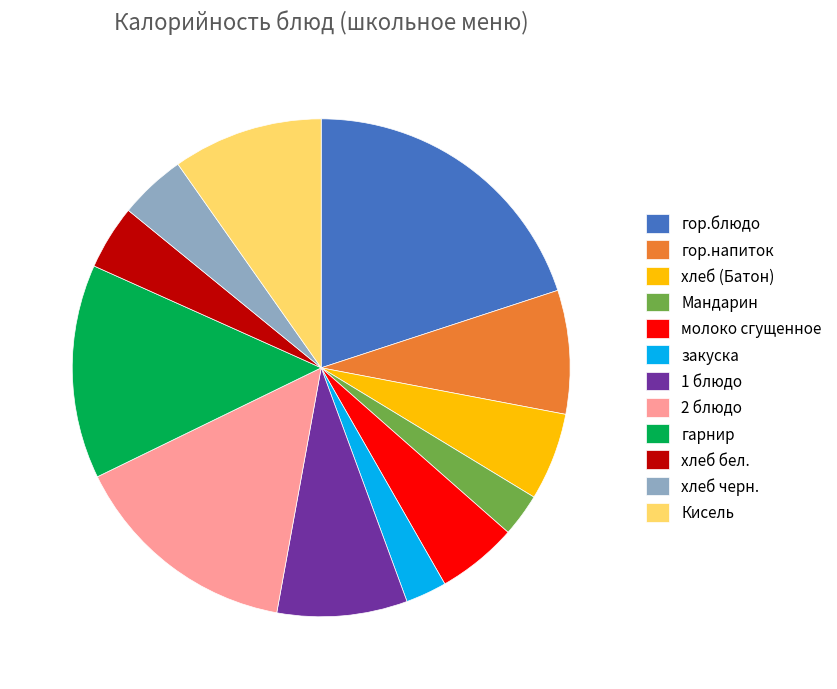

Which category has the biggest portion of the pie?

гор.блюдо